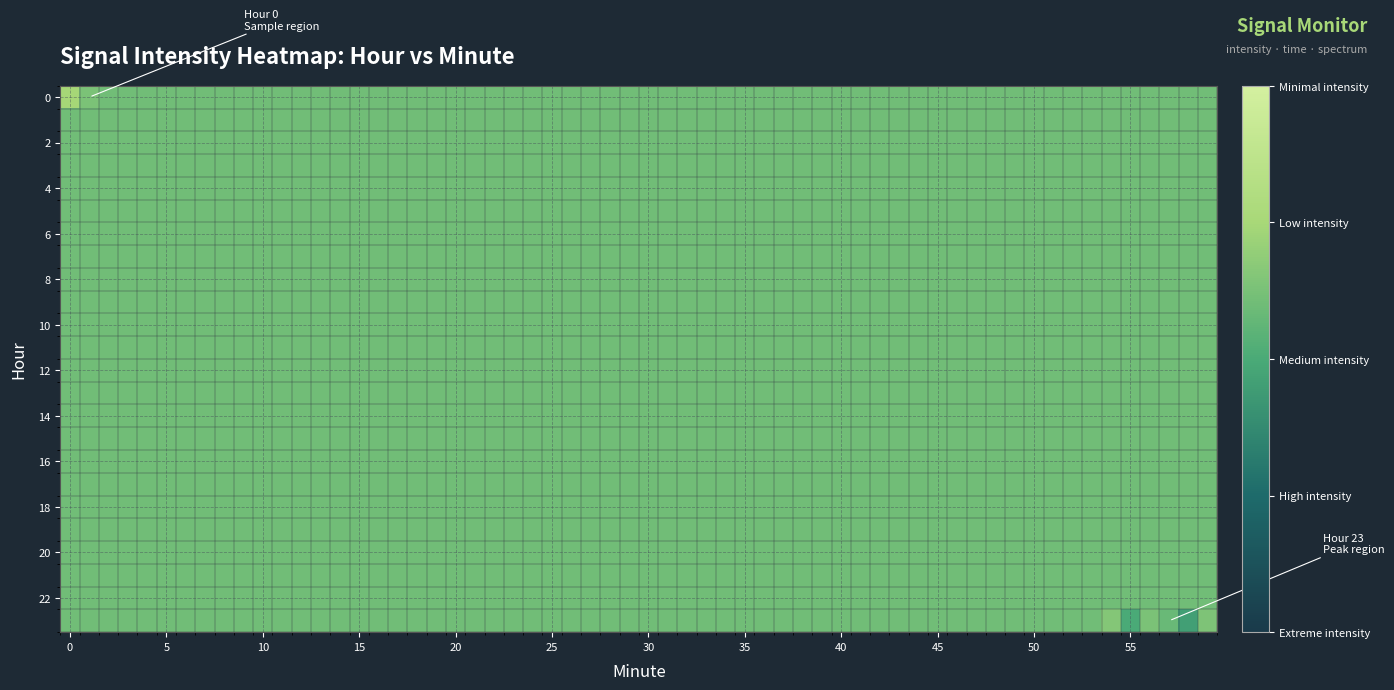

Reading left to right, extract all data points from this chart.

0: 0=-105.9	1=-108.3	2=-117.4	3=-106.8	4=-110.0	5=-108.4	6=-109.4	7=-105.4	8=-107.8	9=-105.9
23: 0=0.0	1=0.0	2=0.0	3=0.0	4=0.0	5=0.0	6=0.0	7=0.0	8=0.0	9=0.0